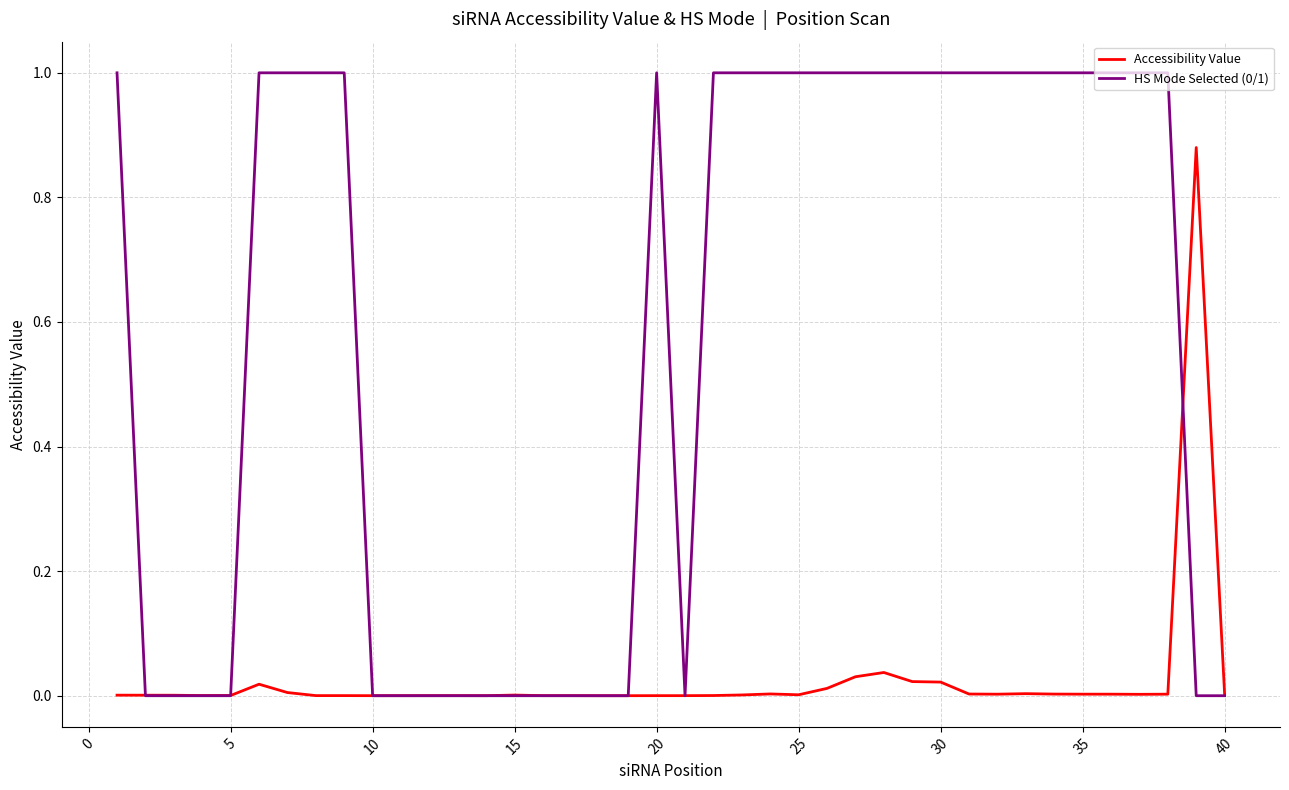

What is the maximum value shown in the chart?

1.0